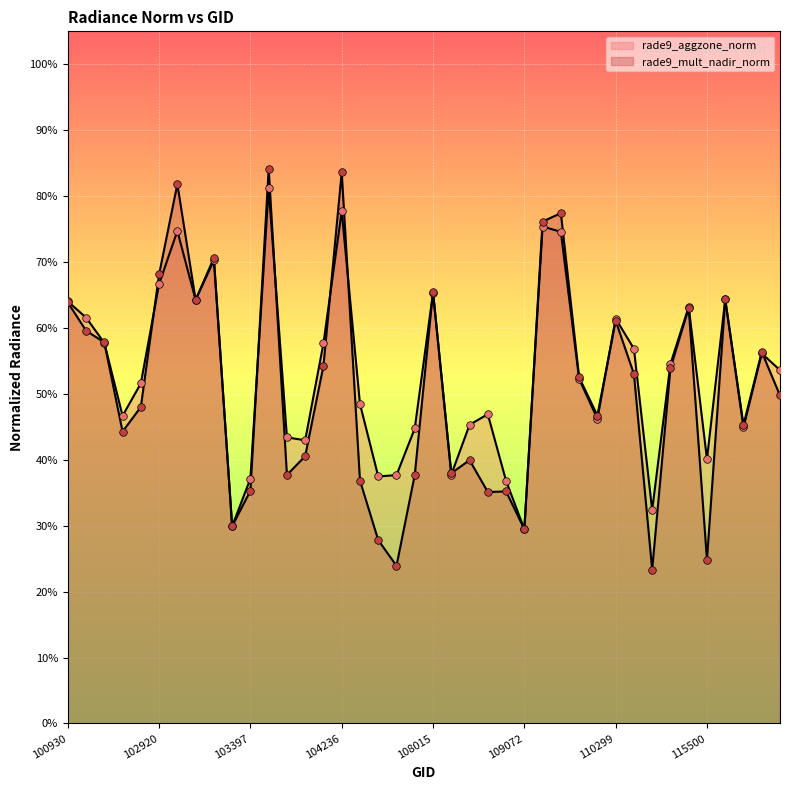

What are all the series names shown in the legend?

rade9_aggzone_norm, rade9_mult_nadir_norm